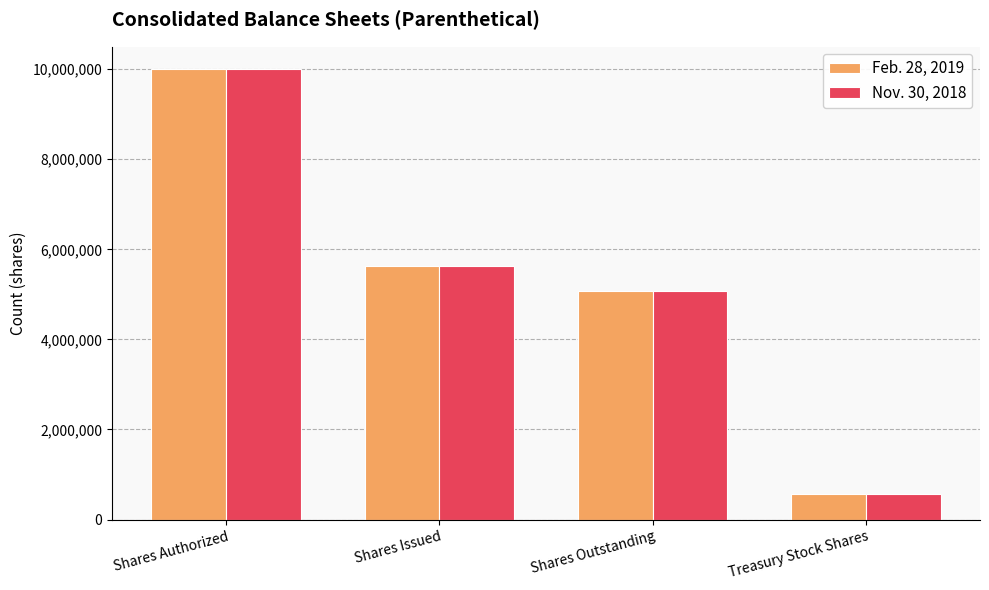

What is the difference between the second highest and second lowest values in the Feb. 28, 2019 series?

570533